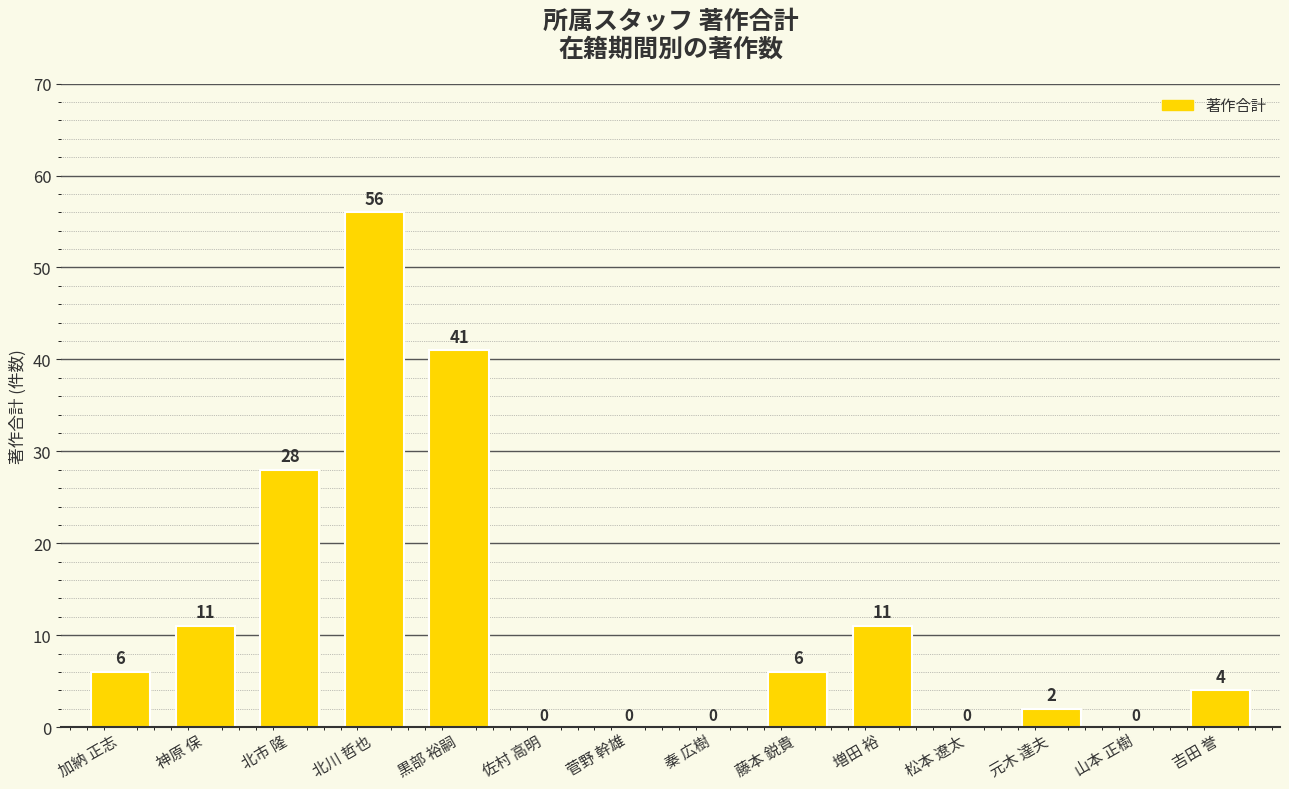

At which label is the value closest to 28?

北市 隆